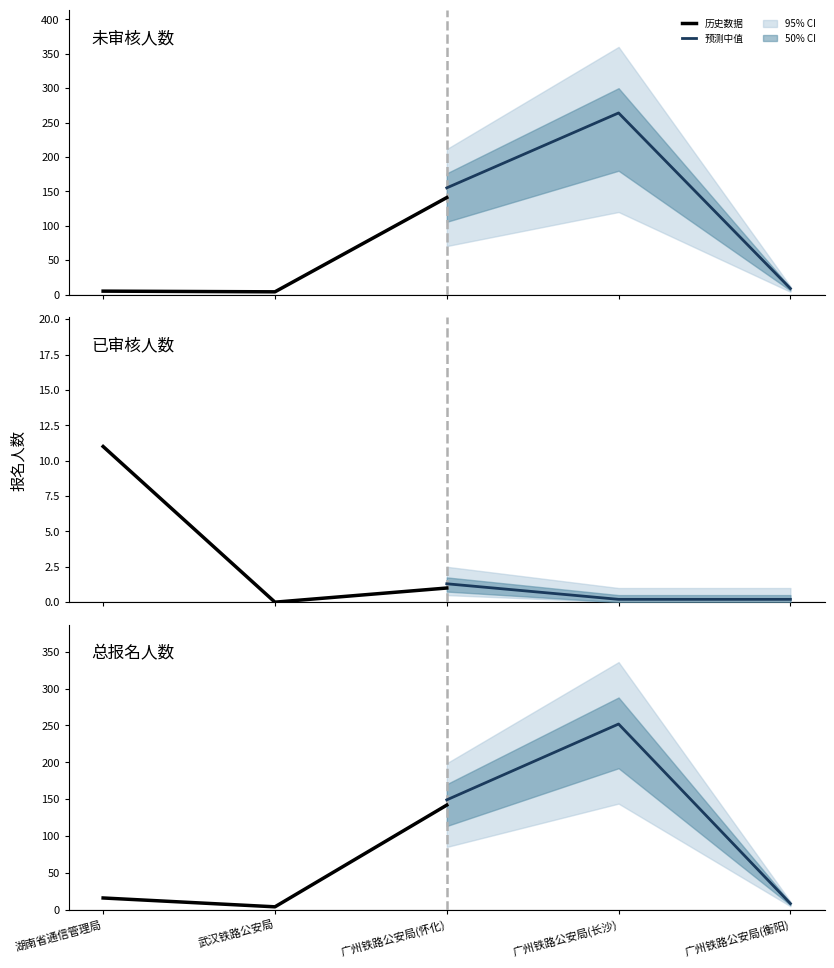

What is the difference between the 历史数据 values at 湖南省通信管理局 and 武汉铁路公安局?

12.0